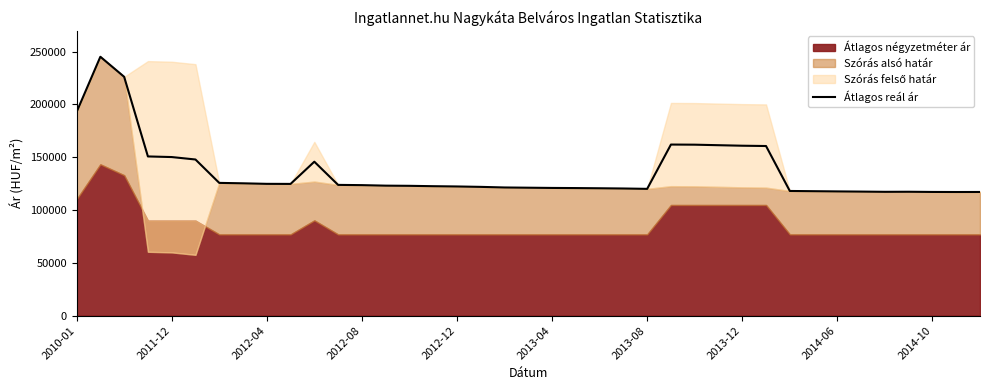

What is the maximum value for Átlagos reál ár?

245181